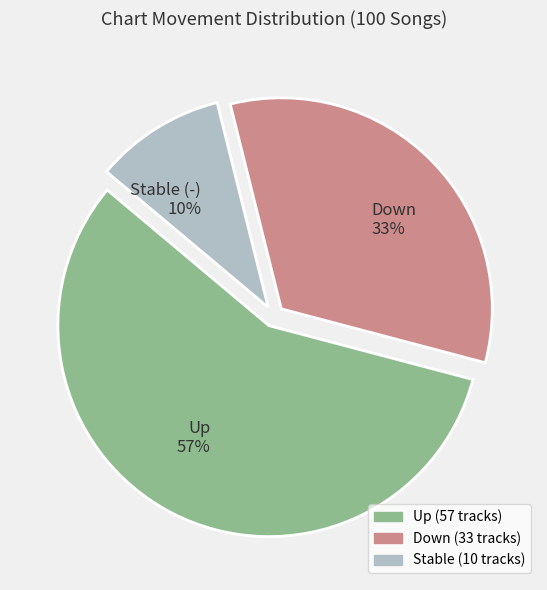

What is the smallest slice in the pie chart?

Stable (-)